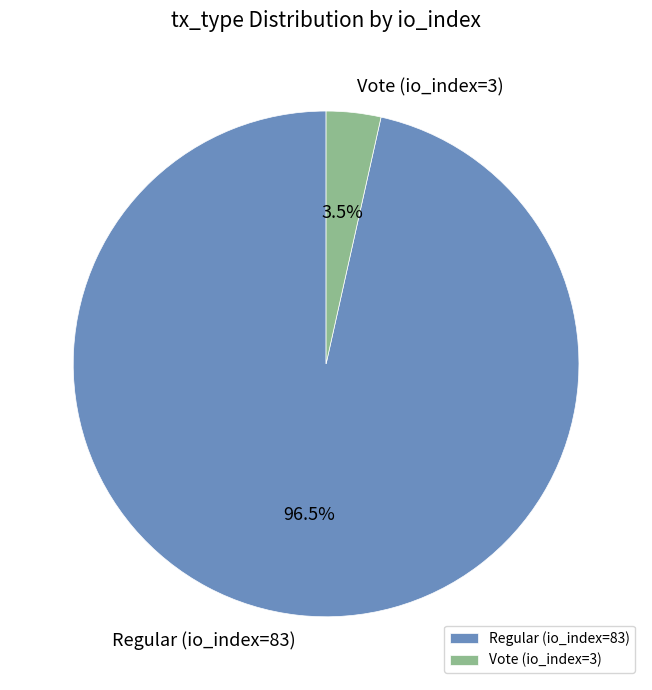

How many segments does this pie chart have?

2